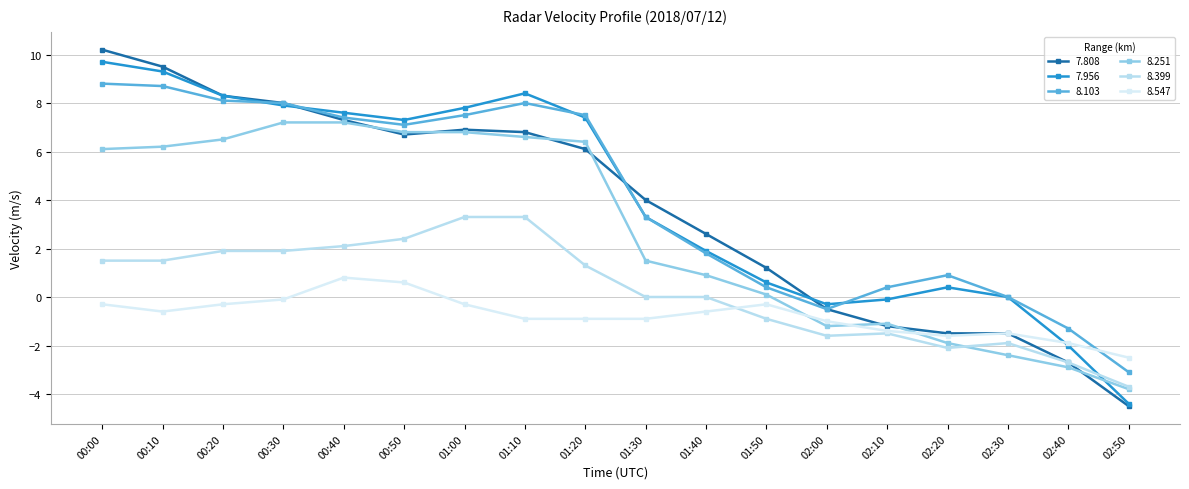

Which series has the widest spread of values?

7.808